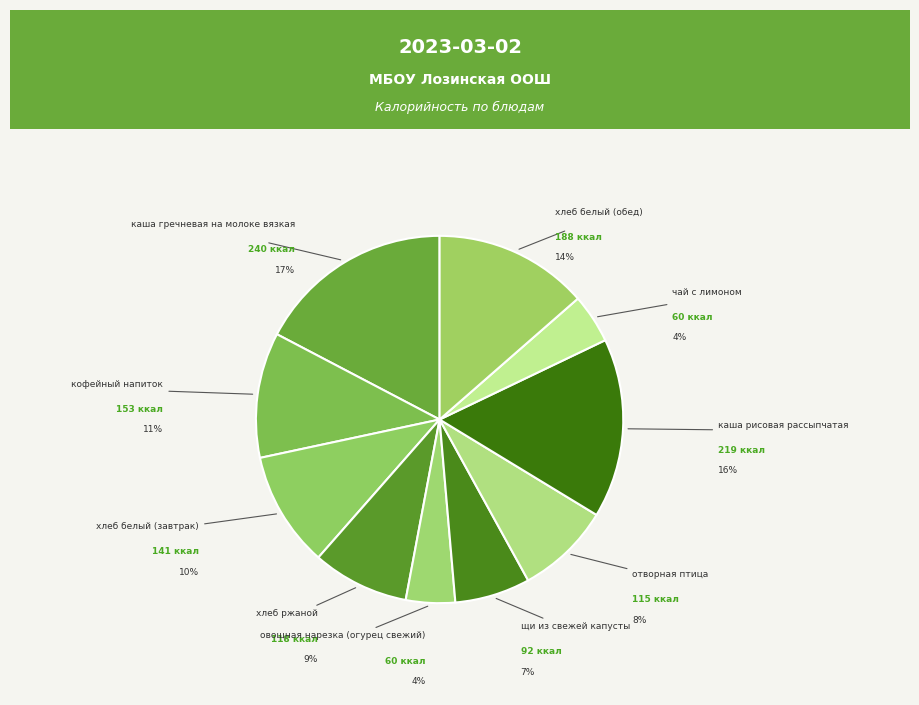

Rank the categories by value from lowest to highest.

овощная нарезка (огурец свежий), чай с лимоном, щи из свежей капусты, отворная птица, хлеб ржаной, хлеб белый (завтрак), кофейный напиток, хлеб белый (обед), каша рисовая рассыпчатая, каша гречневая на молоке вязкая